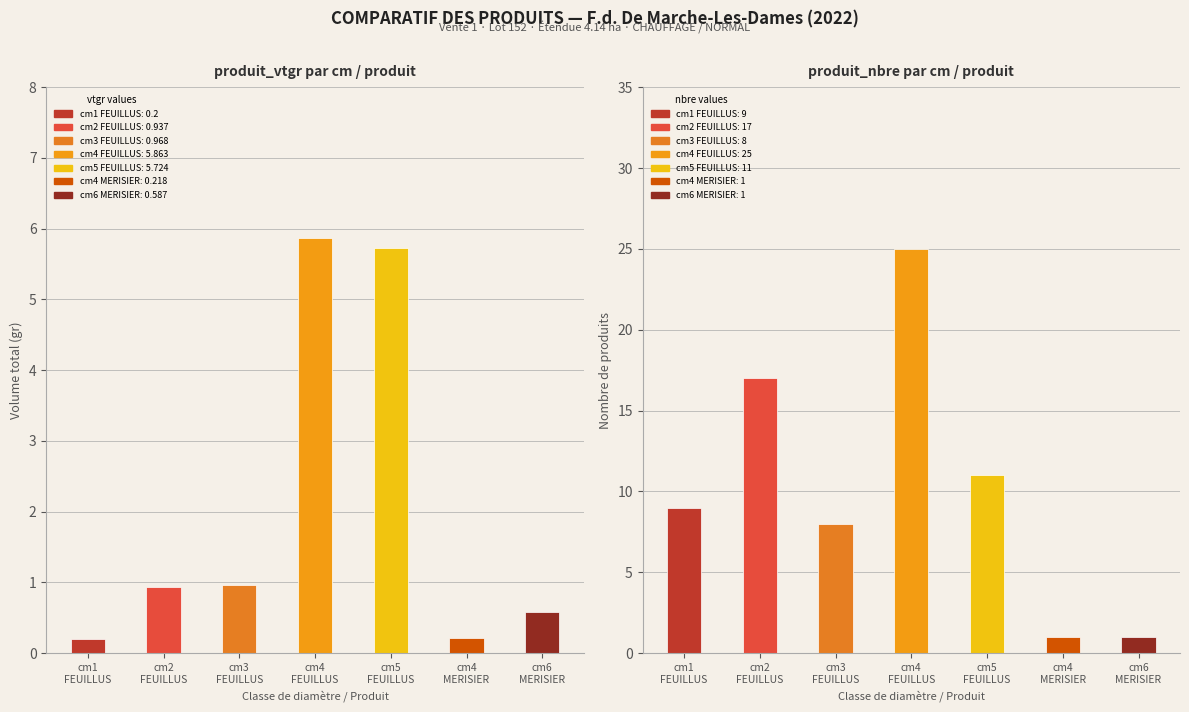

The value of produit_nbre at 4 is 1.0. True or false?

True